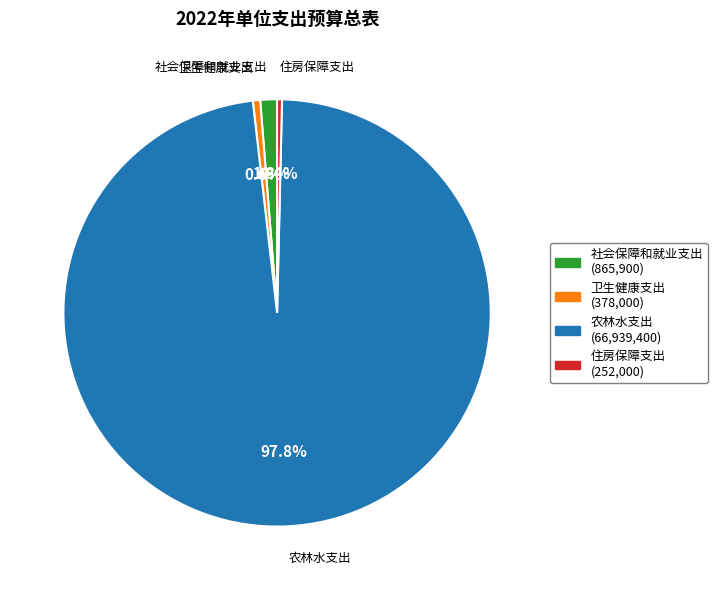

Does any single category account for the majority?

Yes